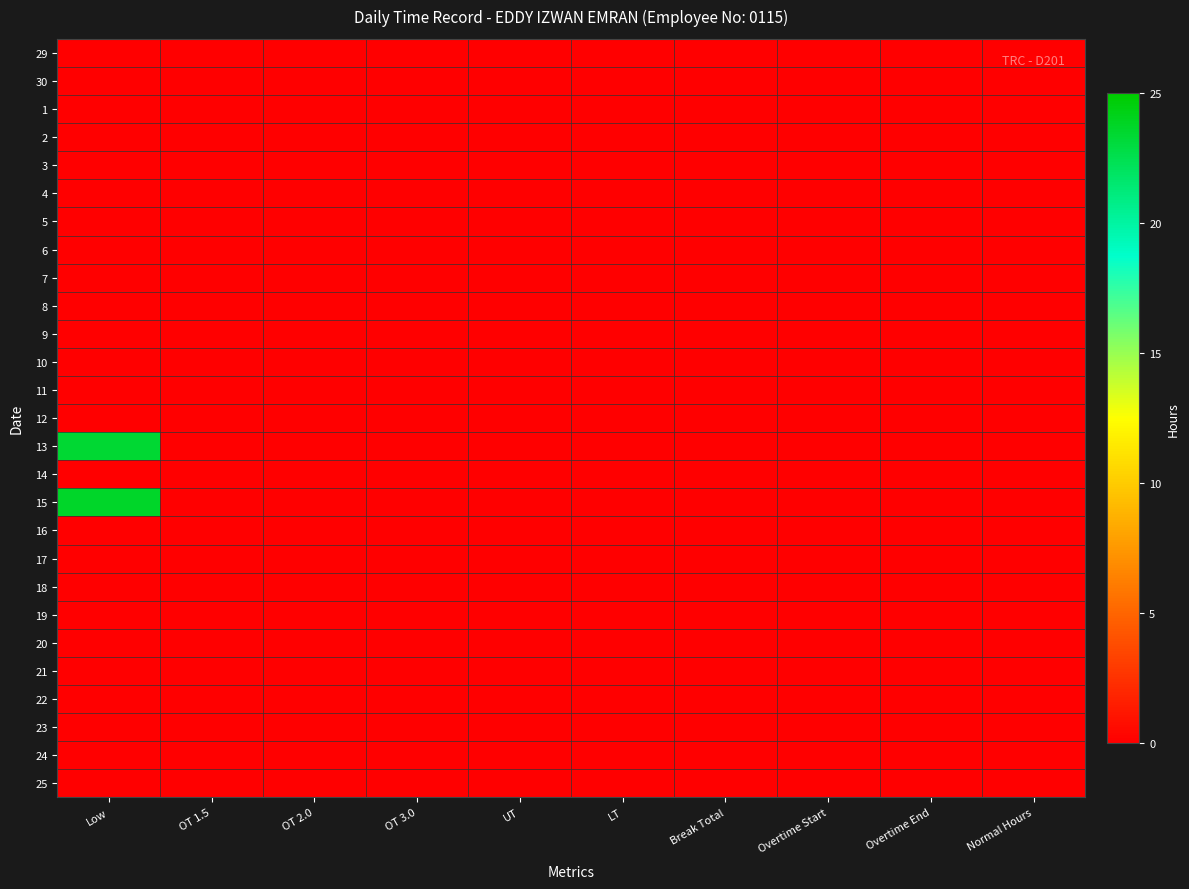

Reading left to right, list all the values displayed in this chart.

29: Low=0.0	OT 1.5=0.0	OT 2.0=0.0	OT 3.0=0.0	UT=0.0	LT=0.0	Break Total=0.0	Overtime Start=0.0	Overtime End=0.0	Normal Hours=0.0
30: Low=0.0	OT 1.5=0.0	OT 2.0=0.0	OT 3.0=0.0	UT=0.0	LT=0.0	Break Total=0.0	Overtime Start=0.0	Overtime End=0.0	Normal Hours=0.0
1: Low=0.0	OT 1.5=0.0	OT 2.0=0.0	OT 3.0=0.0	UT=0.0	LT=0.0	Break Total=0.0	Overtime Start=0.0	Overtime End=0.0	Normal Hours=0.0
2: Low=0.0	OT 1.5=0.0	OT 2.0=0.0	OT 3.0=0.0	UT=0.0	LT=0.0	Break Total=0.0	Overtime Start=0.0	Overtime End=0.0	Normal Hours=0.0
3: Low=0.0	OT 1.5=0.0	OT 2.0=0.0	OT 3.0=0.0	UT=0.0	LT=0.0	Break Total=0.0	Overtime Start=0.0	Overtime End=0.0	Normal Hours=0.0
4: Low=0.0	OT 1.5=0.0	OT 2.0=0.0	OT 3.0=0.0	UT=0.0	LT=0.0	Break Total=0.0	Overtime Start=0.0	Overtime End=0.0	Normal Hours=0.0
5: Low=0.0	OT 1.5=0.0	OT 2.0=0.0	OT 3.0=0.0	UT=0.0	LT=0.0	Break Total=0.0	Overtime Start=0.0	Overtime End=0.0	Normal Hours=0.0
6: Low=0.0	OT 1.5=0.0	OT 2.0=0.0	OT 3.0=0.0	UT=0.0	LT=0.0	Break Total=0.0	Overtime Start=0.0	Overtime End=0.0	Normal Hours=0.0
7: Low=0.0	OT 1.5=0.0	OT 2.0=0.0	OT 3.0=0.0	UT=0.0	LT=0.0	Break Total=0.0	Overtime Start=0.0	Overtime End=0.0	Normal Hours=0.0
8: Low=0.0	OT 1.5=0.0	OT 2.0=0.0	OT 3.0=0.0	UT=0.0	LT=0.0	Break Total=0.0	Overtime Start=0.0	Overtime End=0.0	Normal Hours=0.0
9: Low=0.0	OT 1.5=0.0	OT 2.0=0.0	OT 3.0=0.0	UT=0.0	LT=0.0	Break Total=0.0	Overtime Start=0.0	Overtime End=0.0	Normal Hours=0.0
10: Low=0.0	OT 1.5=0.0	OT 2.0=0.0	OT 3.0=0.0	UT=0.0	LT=0.0	Break Total=0.0	Overtime Start=0.0	Overtime End=0.0	Normal Hours=0.0
11: Low=0.0	OT 1.5=0.0	OT 2.0=0.0	OT 3.0=0.0	UT=0.0	LT=0.0	Break Total=0.0	Overtime Start=0.0	Overtime End=0.0	Normal Hours=0.0
12: Low=0.0	OT 1.5=0.0	OT 2.0=0.0	OT 3.0=0.0	UT=0.0	LT=0.0	Break Total=0.0	Overtime Start=0.0	Overtime End=0.0	Normal Hours=0.0
13: Low=23.4	OT 1.5=0.0	OT 2.0=0.0	OT 3.0=0.0	UT=0.0	LT=0.0	Break Total=0.0	Overtime Start=0.0	Overtime End=0.0	Normal Hours=0.0
14: Low=0.0	OT 1.5=0.0	OT 2.0=0.0	OT 3.0=0.0	UT=0.0	LT=0.0	Break Total=0.0	Overtime Start=0.0	Overtime End=0.0	Normal Hours=0.0
15: Low=23.6	OT 1.5=0.0	OT 2.0=0.0	OT 3.0=0.0	UT=0.0	LT=0.0	Break Total=0.0	Overtime Start=0.0	Overtime End=0.0	Normal Hours=0.0
16: Low=0.0	OT 1.5=0.0	OT 2.0=0.0	OT 3.0=0.0	UT=0.0	LT=0.0	Break Total=0.0	Overtime Start=0.0	Overtime End=0.0	Normal Hours=0.0
17: Low=0.0	OT 1.5=0.0	OT 2.0=0.0	OT 3.0=0.0	UT=0.0	LT=0.0	Break Total=0.0	Overtime Start=0.0	Overtime End=0.0	Normal Hours=0.0
18: Low=0.0	OT 1.5=0.0	OT 2.0=0.0	OT 3.0=0.0	UT=0.0	LT=0.0	Break Total=0.0	Overtime Start=0.0	Overtime End=0.0	Normal Hours=0.0
19: Low=0.0	OT 1.5=0.0	OT 2.0=0.0	OT 3.0=0.0	UT=0.0	LT=0.0	Break Total=0.0	Overtime Start=0.0	Overtime End=0.0	Normal Hours=0.0
20: Low=0.0	OT 1.5=0.0	OT 2.0=0.0	OT 3.0=0.0	UT=0.0	LT=0.0	Break Total=0.0	Overtime Start=0.0	Overtime End=0.0	Normal Hours=0.0
21: Low=0.0	OT 1.5=0.0	OT 2.0=0.0	OT 3.0=0.0	UT=0.0	LT=0.0	Break Total=0.0	Overtime Start=0.0	Overtime End=0.0	Normal Hours=0.0
22: Low=0.0	OT 1.5=0.0	OT 2.0=0.0	OT 3.0=0.0	UT=0.0	LT=0.0	Break Total=0.0	Overtime Start=0.0	Overtime End=0.0	Normal Hours=0.0
23: Low=0.0	OT 1.5=0.0	OT 2.0=0.0	OT 3.0=0.0	UT=0.0	LT=0.0	Break Total=0.0	Overtime Start=0.0	Overtime End=0.0	Normal Hours=0.0
24: Low=0.0	OT 1.5=0.0	OT 2.0=0.0	OT 3.0=0.0	UT=0.0	LT=0.0	Break Total=0.0	Overtime Start=0.0	Overtime End=0.0	Normal Hours=0.0
25: Low=0.0	OT 1.5=0.0	OT 2.0=0.0	OT 3.0=0.0	UT=0.0	LT=0.0	Break Total=0.0	Overtime Start=0.0	Overtime End=0.0	Normal Hours=0.0